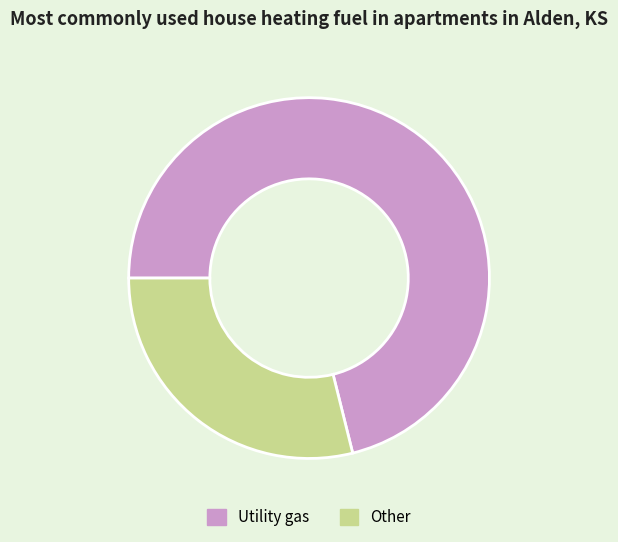

Rank the categories by value from lowest to highest.

Other, Utility gas